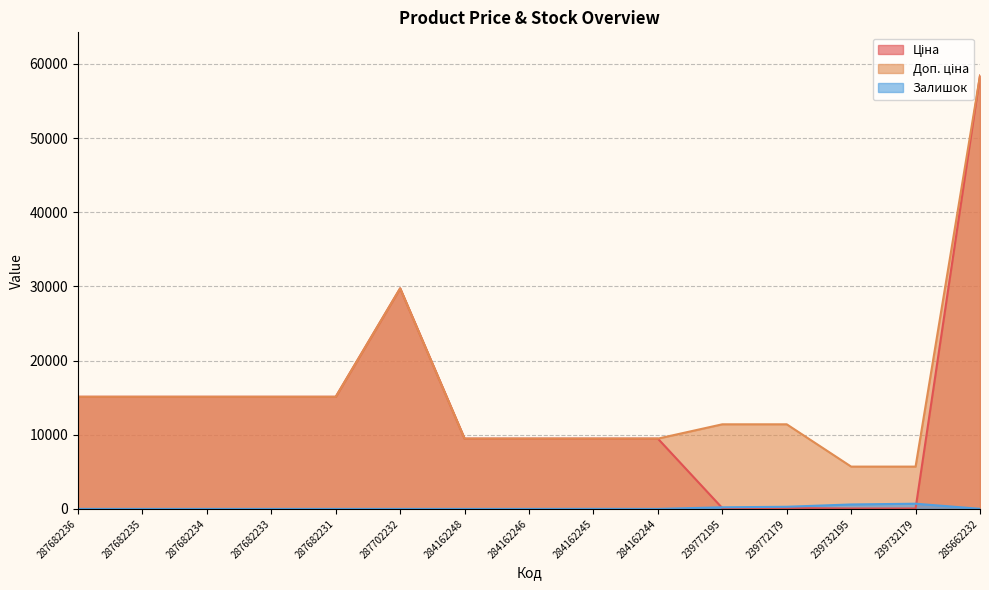

What is the maximum value shown in the chart?

58426.5